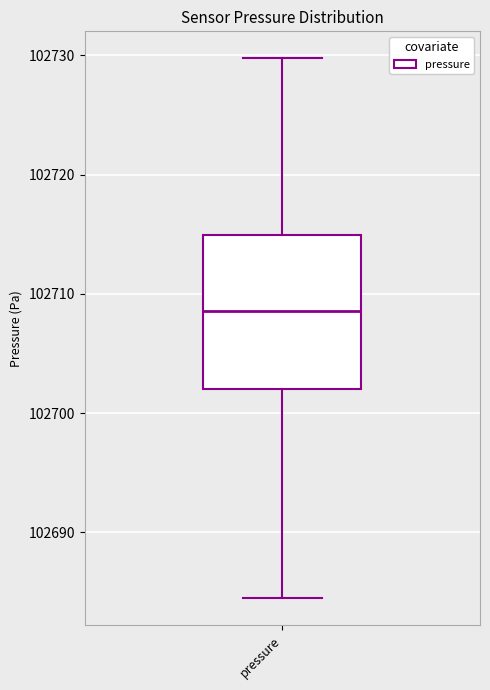

Where does the upper whisker of the box for pressure end on the y-axis? The values are not printed on the chart, so give them approximately, as read against the axis.

102730